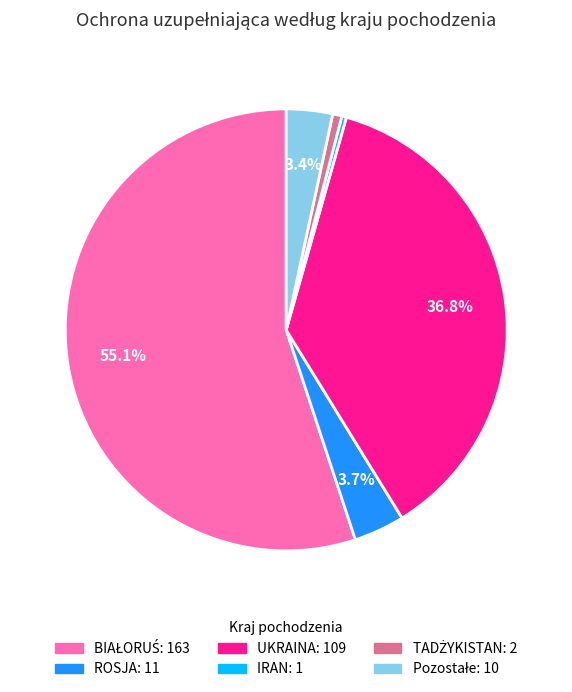

Is there a majority slice in this chart?

Yes